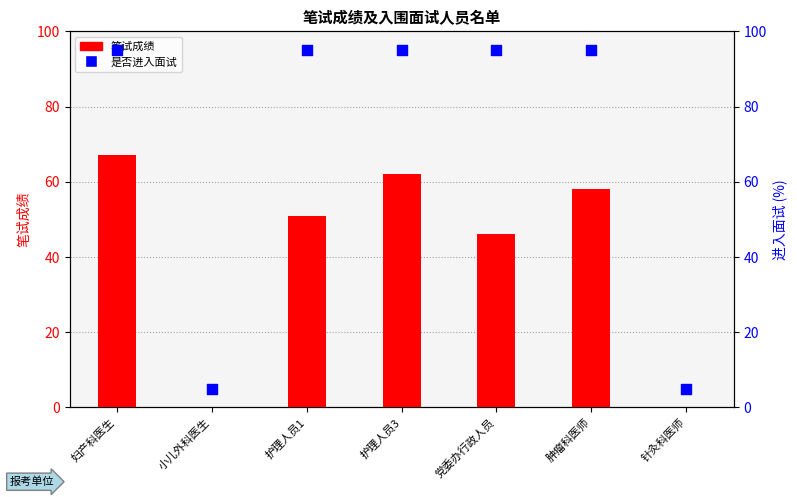

What are all the series names shown in the legend?

笔试成绩, 是否进入面试